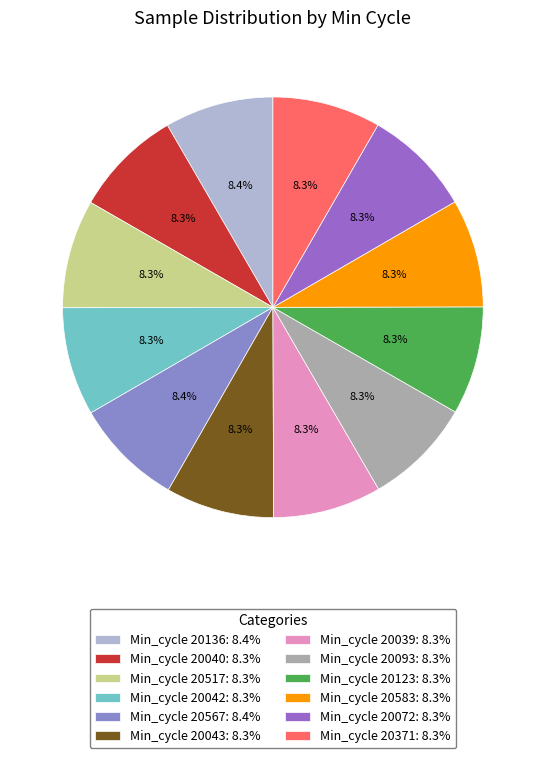

How many segments does this pie chart have?

12